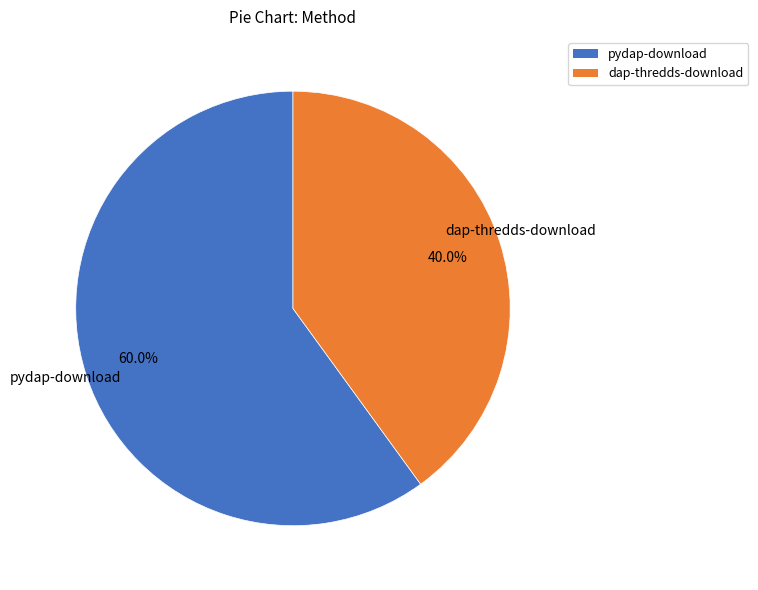

Is it true that pydap-download is 60% of the pie?

True